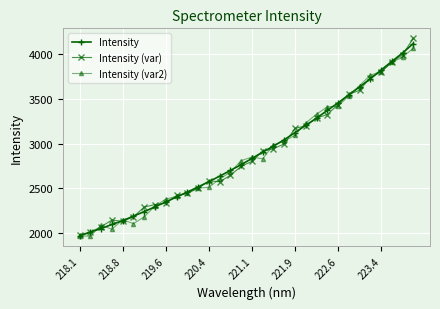

What is the value of the Intensity point at the 30th from the left?

3922.3